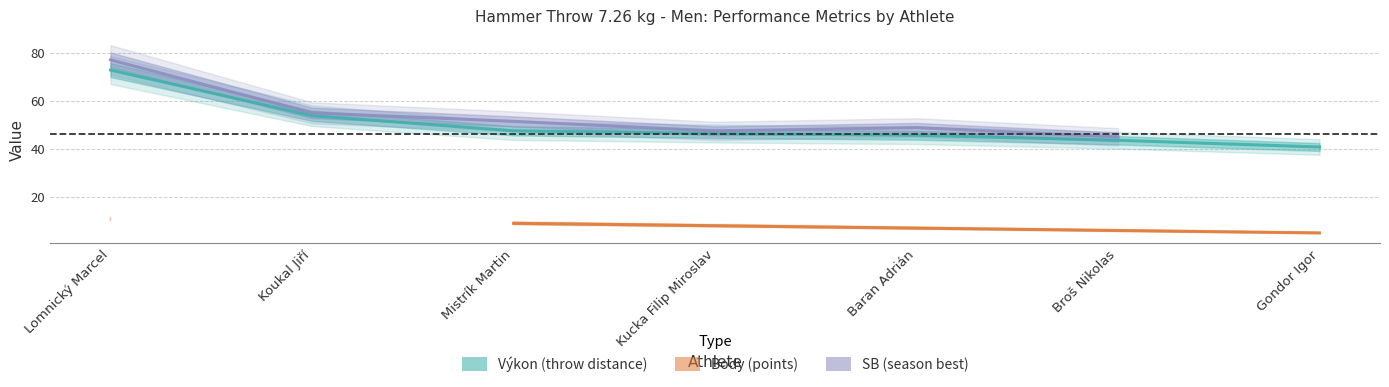

At which category is the sum across all series the highest?

Lomnický Marcel